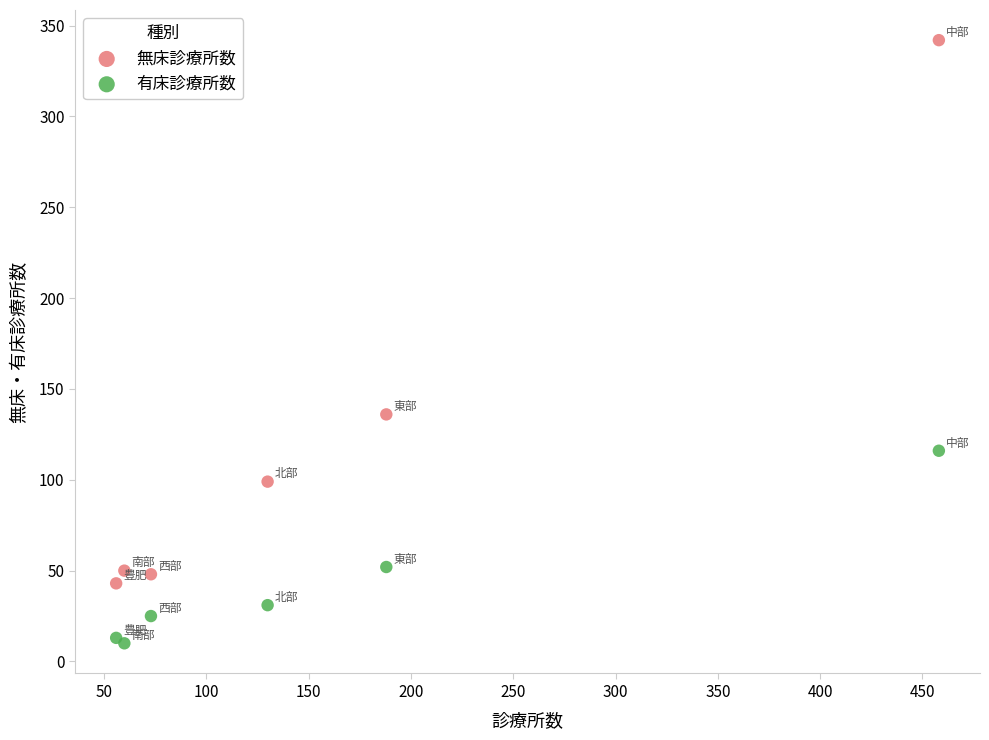

In the 無床診療所数 series, what Y value is closest to 192?

136